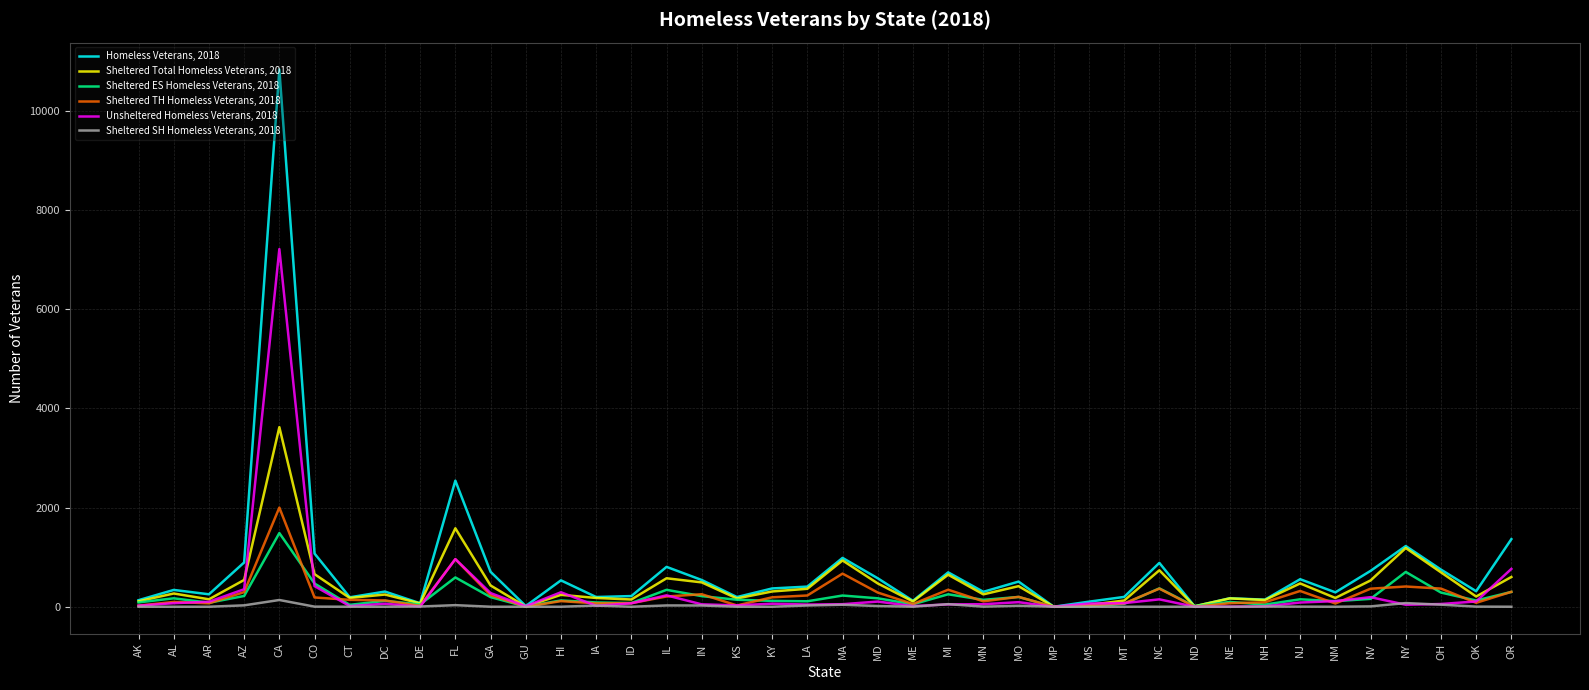

The Sheltered TH Homeless Veterans, 2018 series shows 959 at FL. True or false?

True